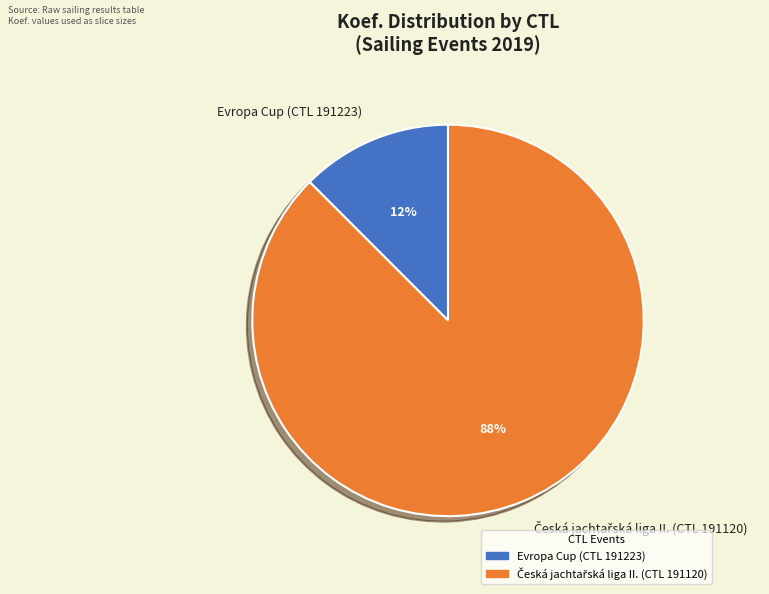

The Evropa Cup (CTL 191223) slice represents 1% of the pie. True or false?

False